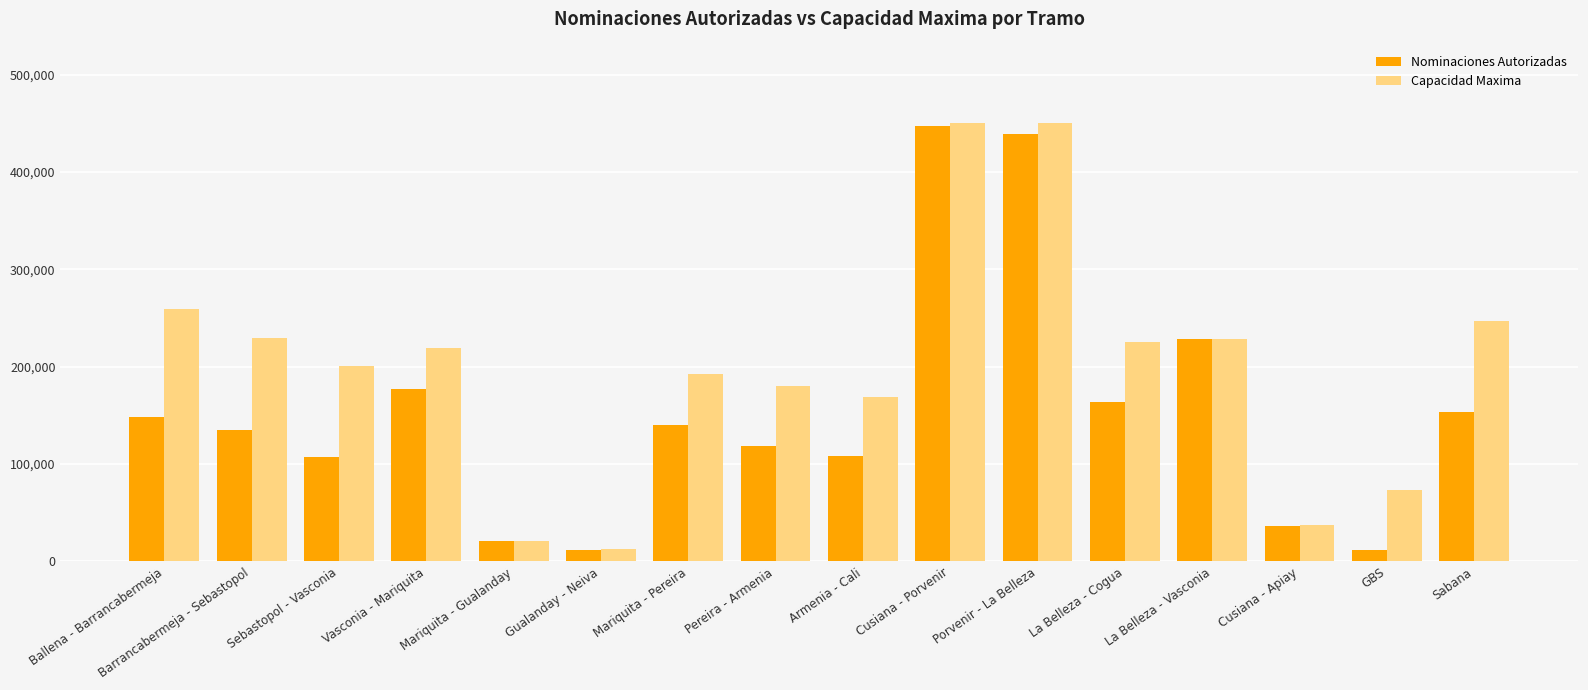

What is the minimum value shown in the chart?

11763.0